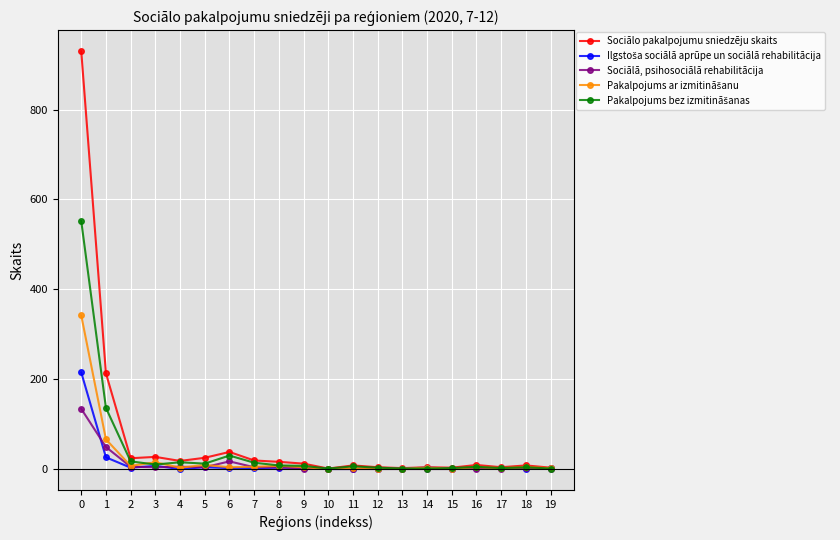

What is the greatest value displayed?

930